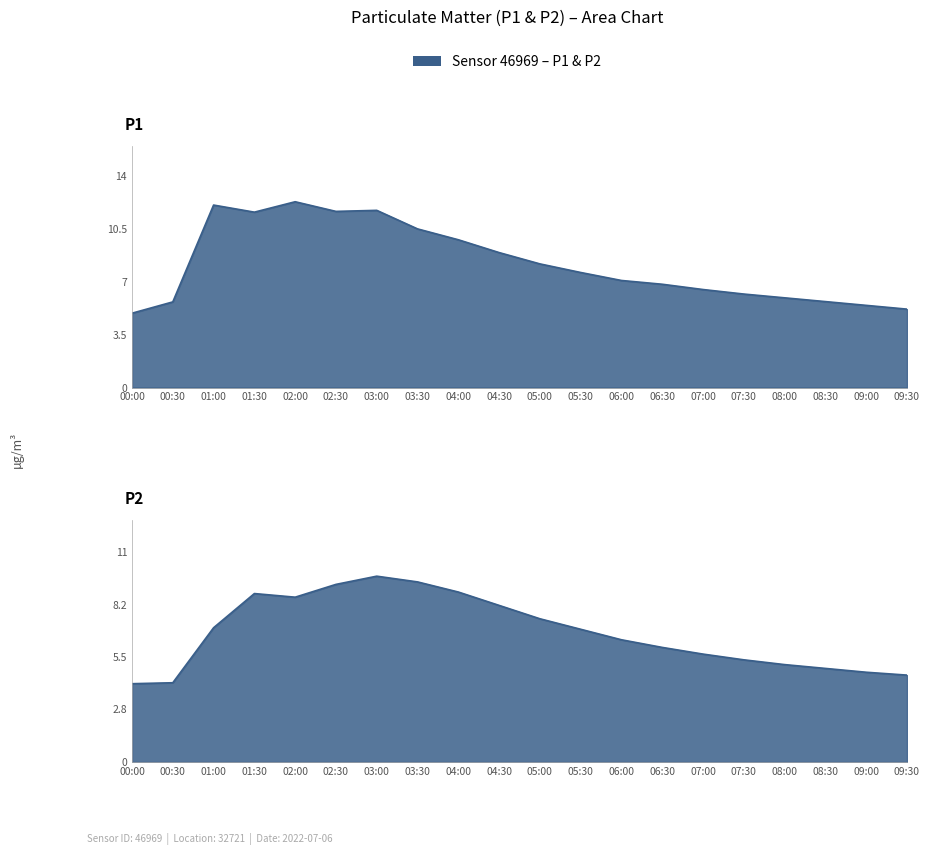

True or false: P2 has more than 1 points higher than both neighbors.

True